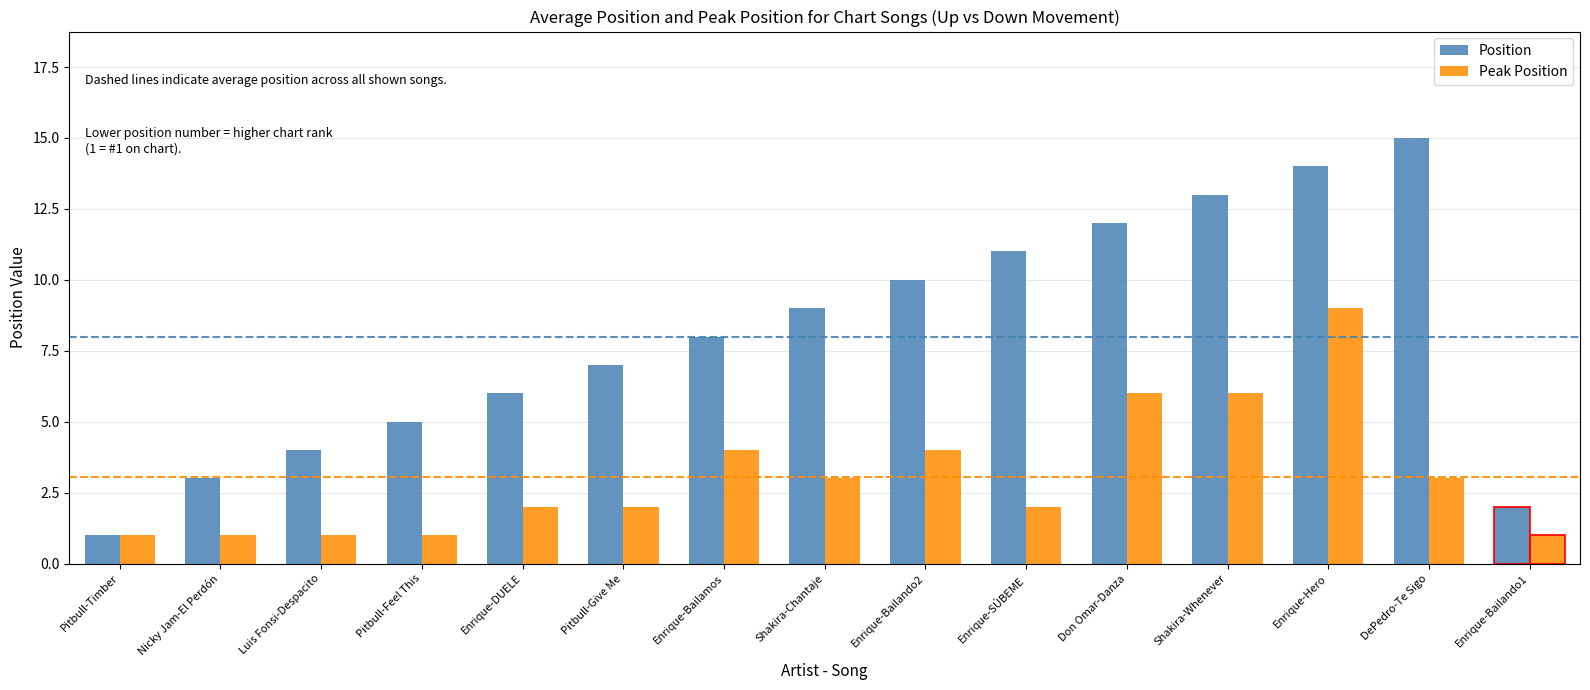

The value of Peak Position at Nicky Jam-El Perdón is 2. True or false?

False